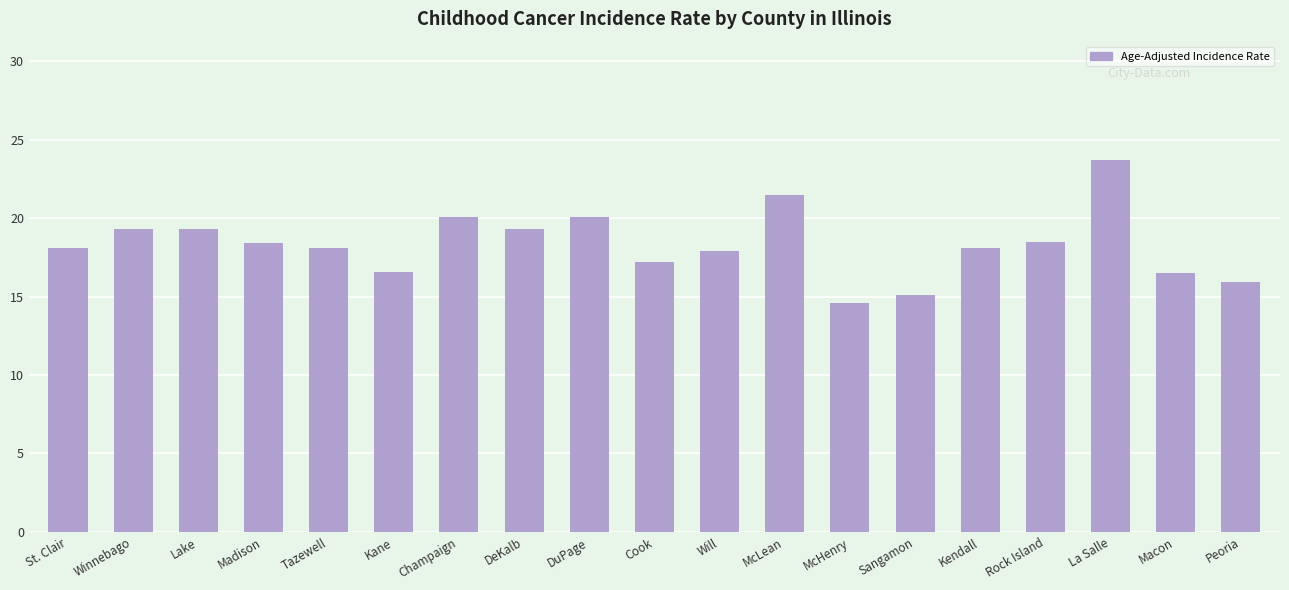

Between Kane and Lake, which is larger?

Lake